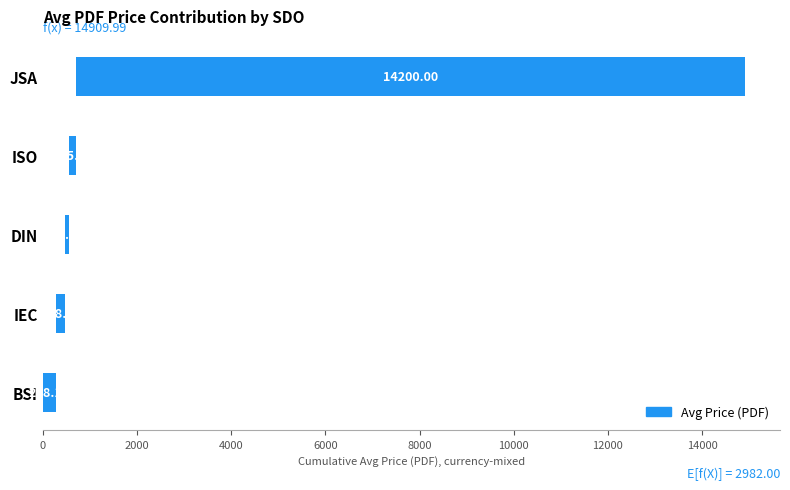

Where is Price (PDF) nearest to the value 163?

IEC